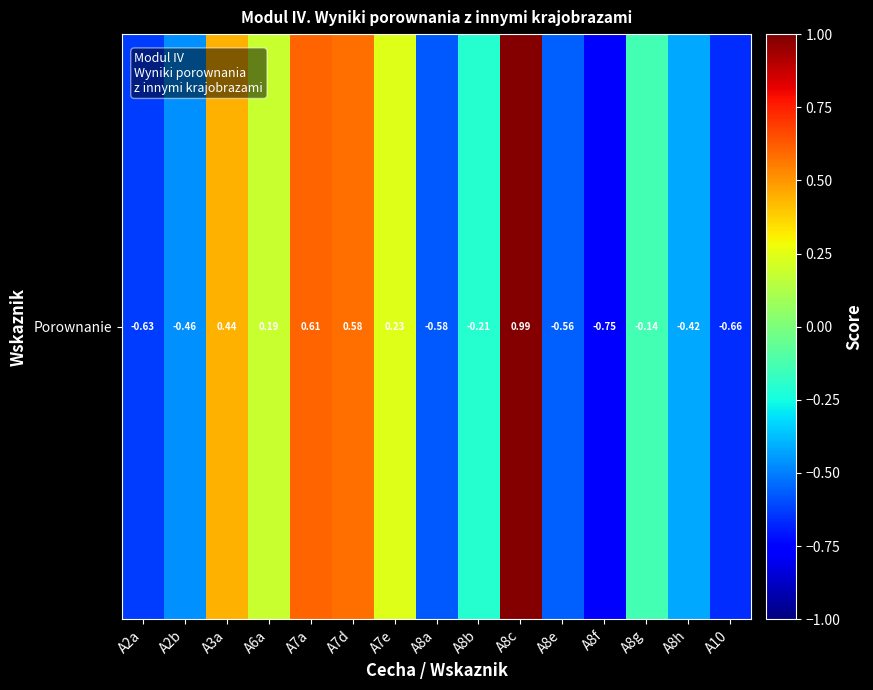

At which category does the chart reach its minimum across all series?

A8f